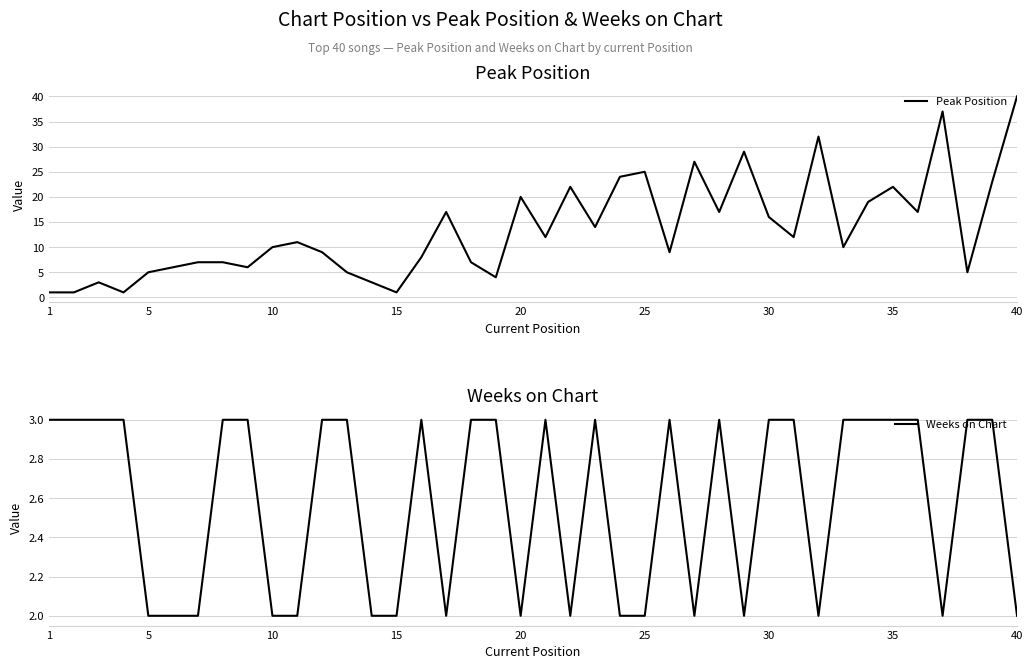

The Peak Position series shows 8 at 20. True or false?

False